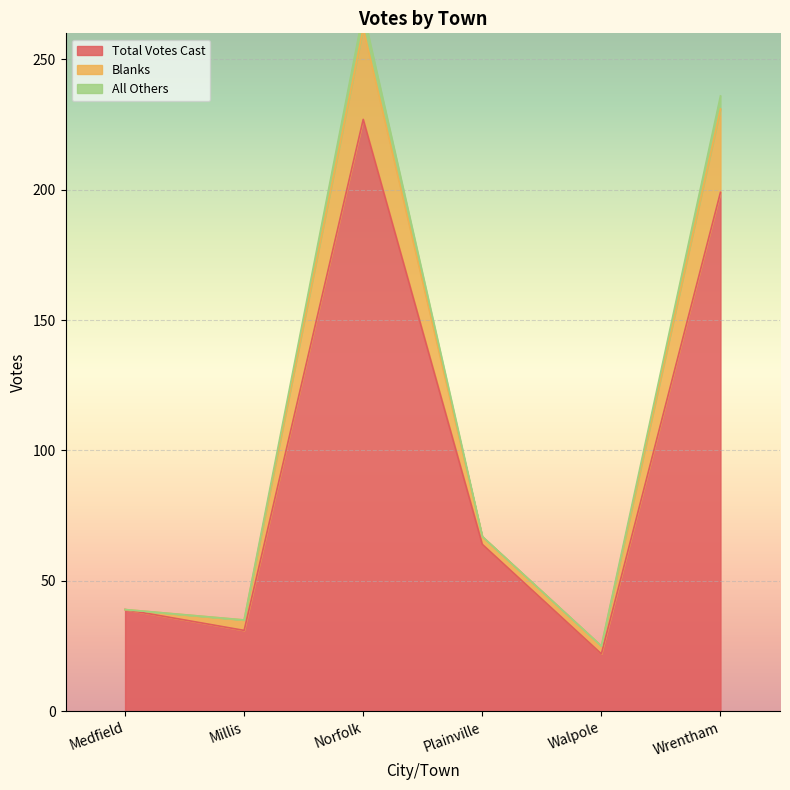

Where is All Others nearest to the value 143?

Plainville